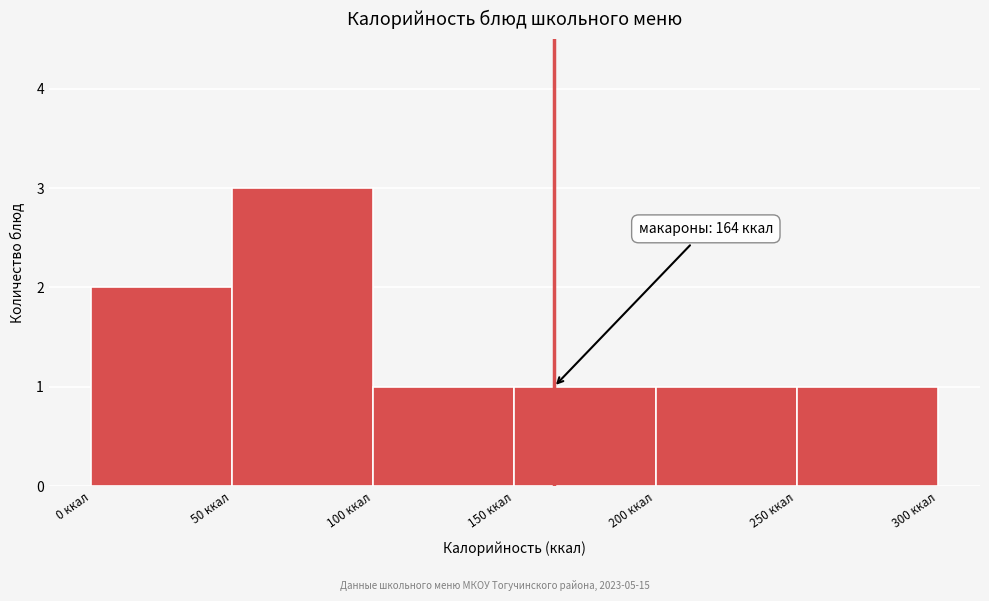

Which range on the x-axis has the tallest bar?

50 to 100